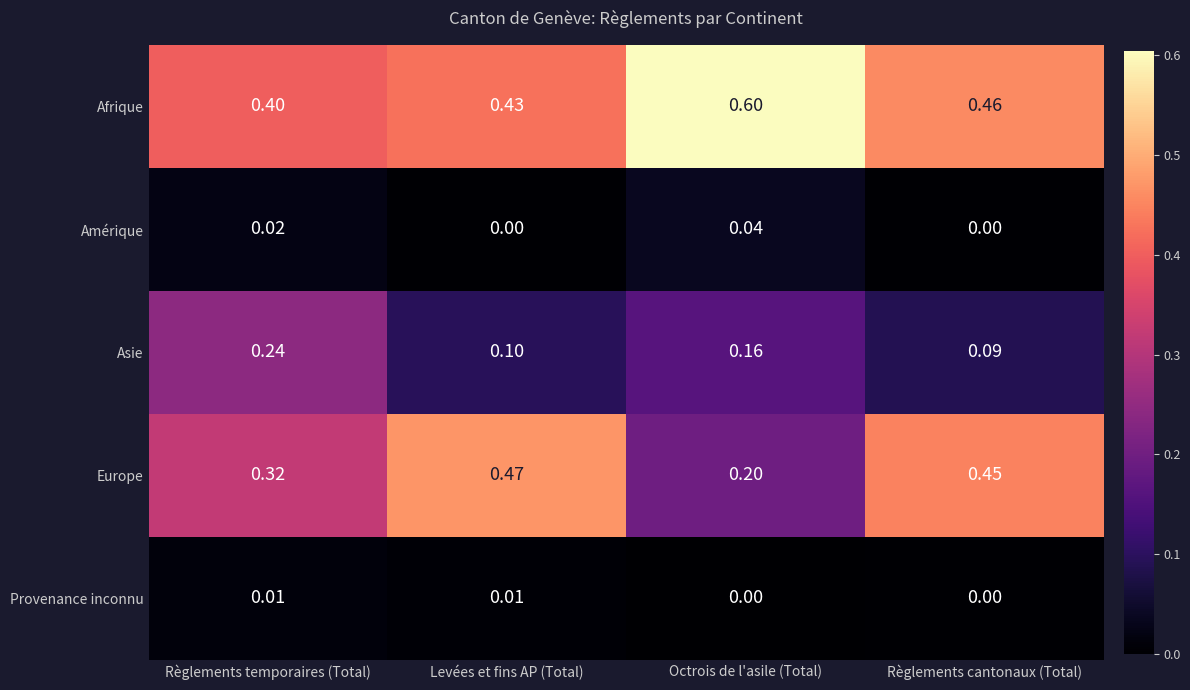

Where is Europe nearest to the value 0?

Octrois de l'asile (Total)